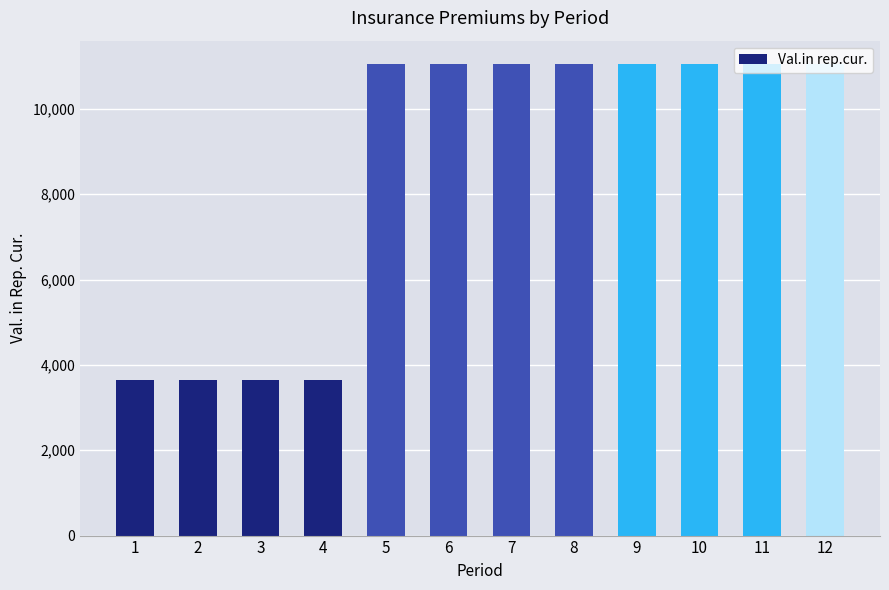

Where does the data first go above 11043?

5